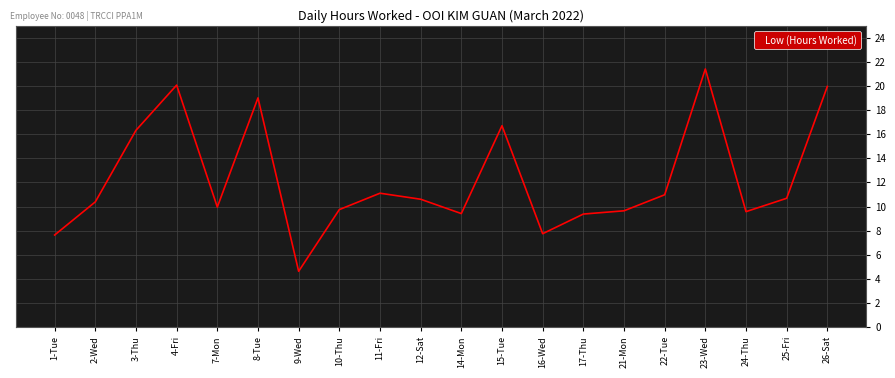

True or false: the data shows 7.9 at 9-Wed.

False